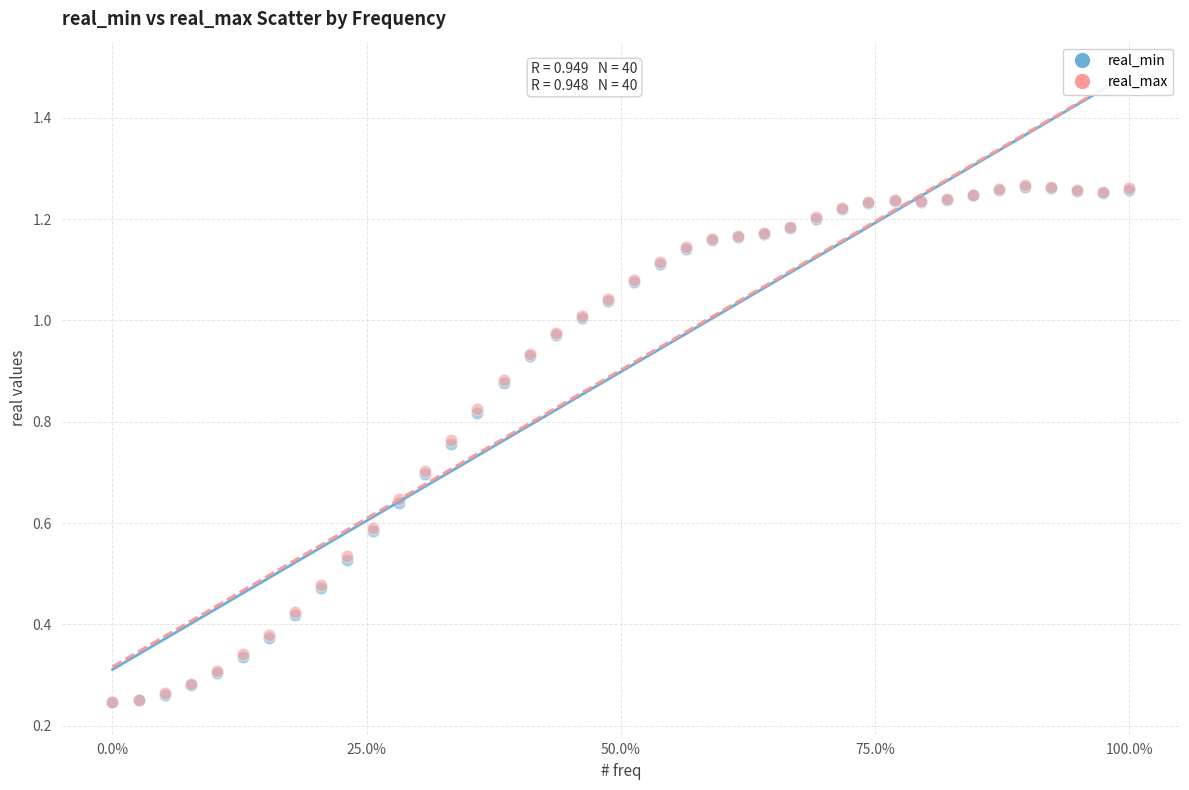

What are all the series names shown in the legend?

real_min, real_max